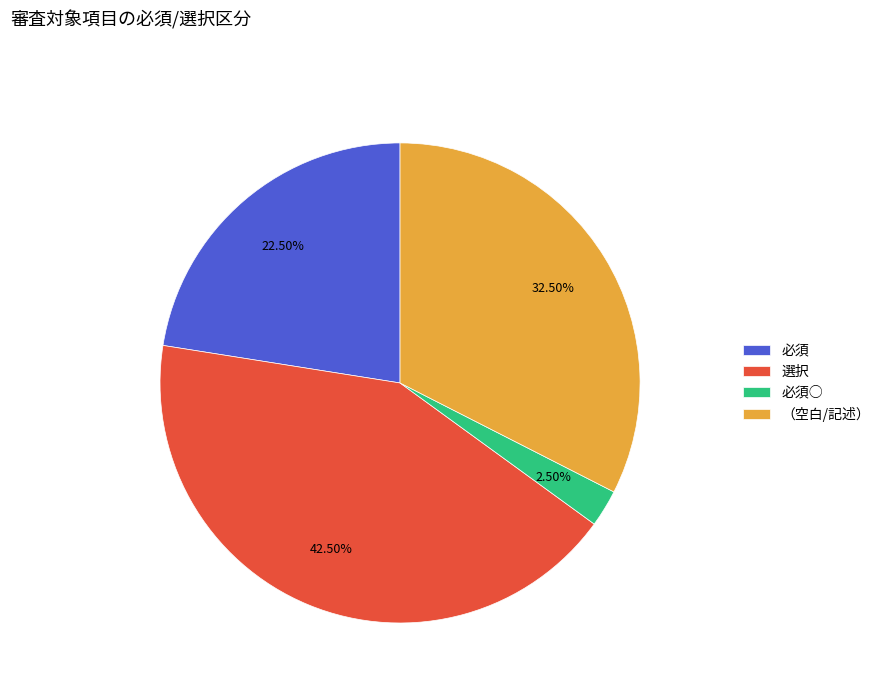

What portion of the pie excludes 必須?

77.5%